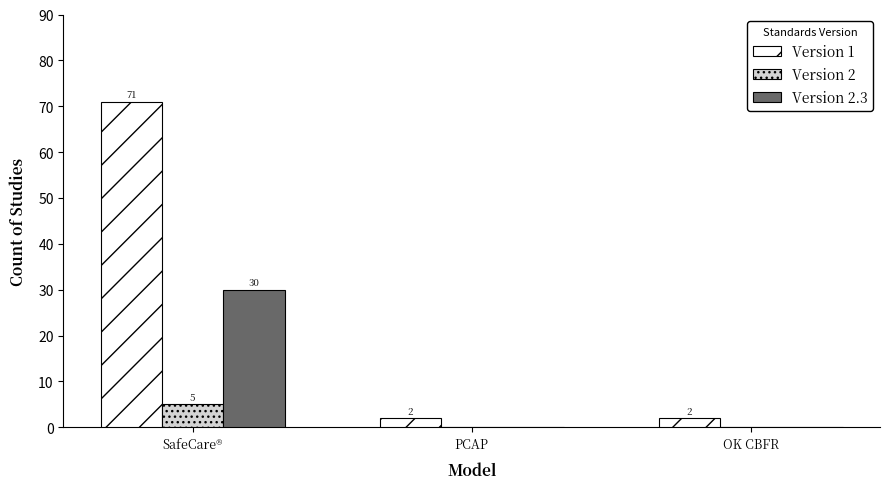

Reading left to right, what are all the values shown in this chart?

Version 1: 71	2	2
Version 2: 5	0	0
Version 2.3: 30	0	0